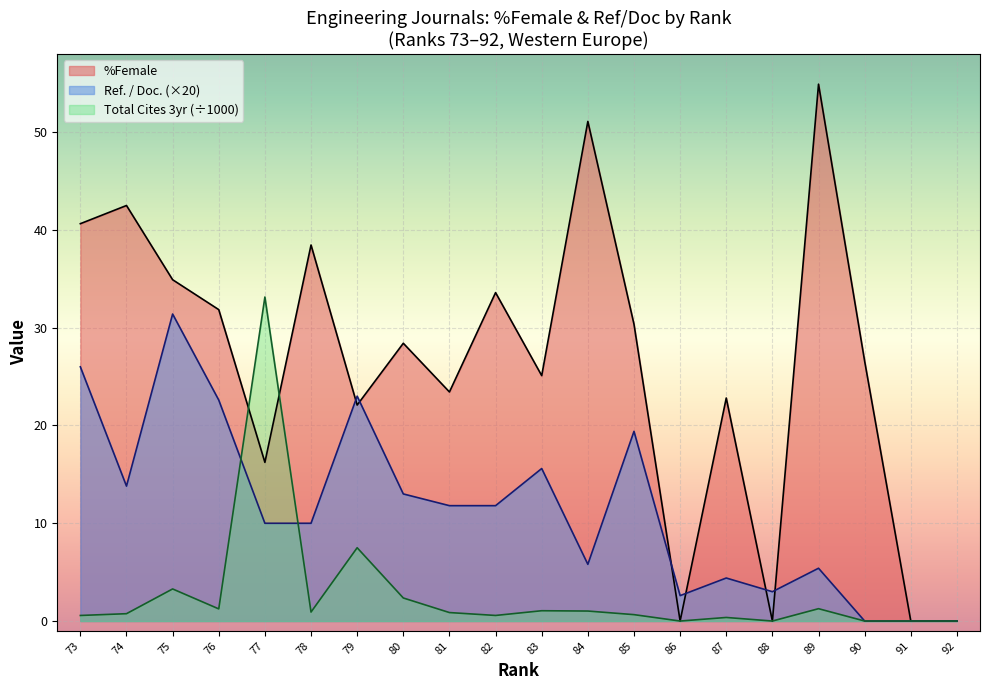

What is the sum of the %Female values at 85 and 76?

62.2